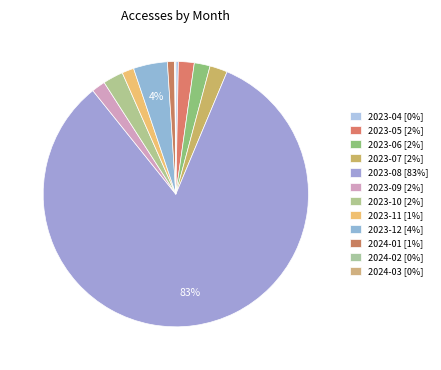

To the nearest percent, what is the average slice percentage?

8%